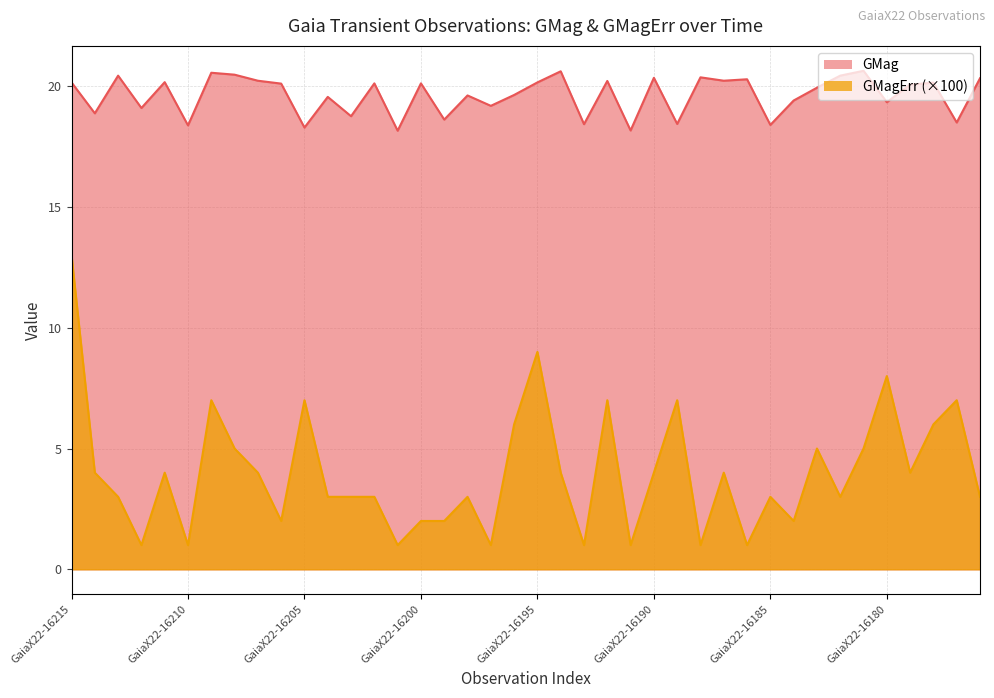

True or false: GMag has a value of 36.3 at GaiaX22-16213.

False